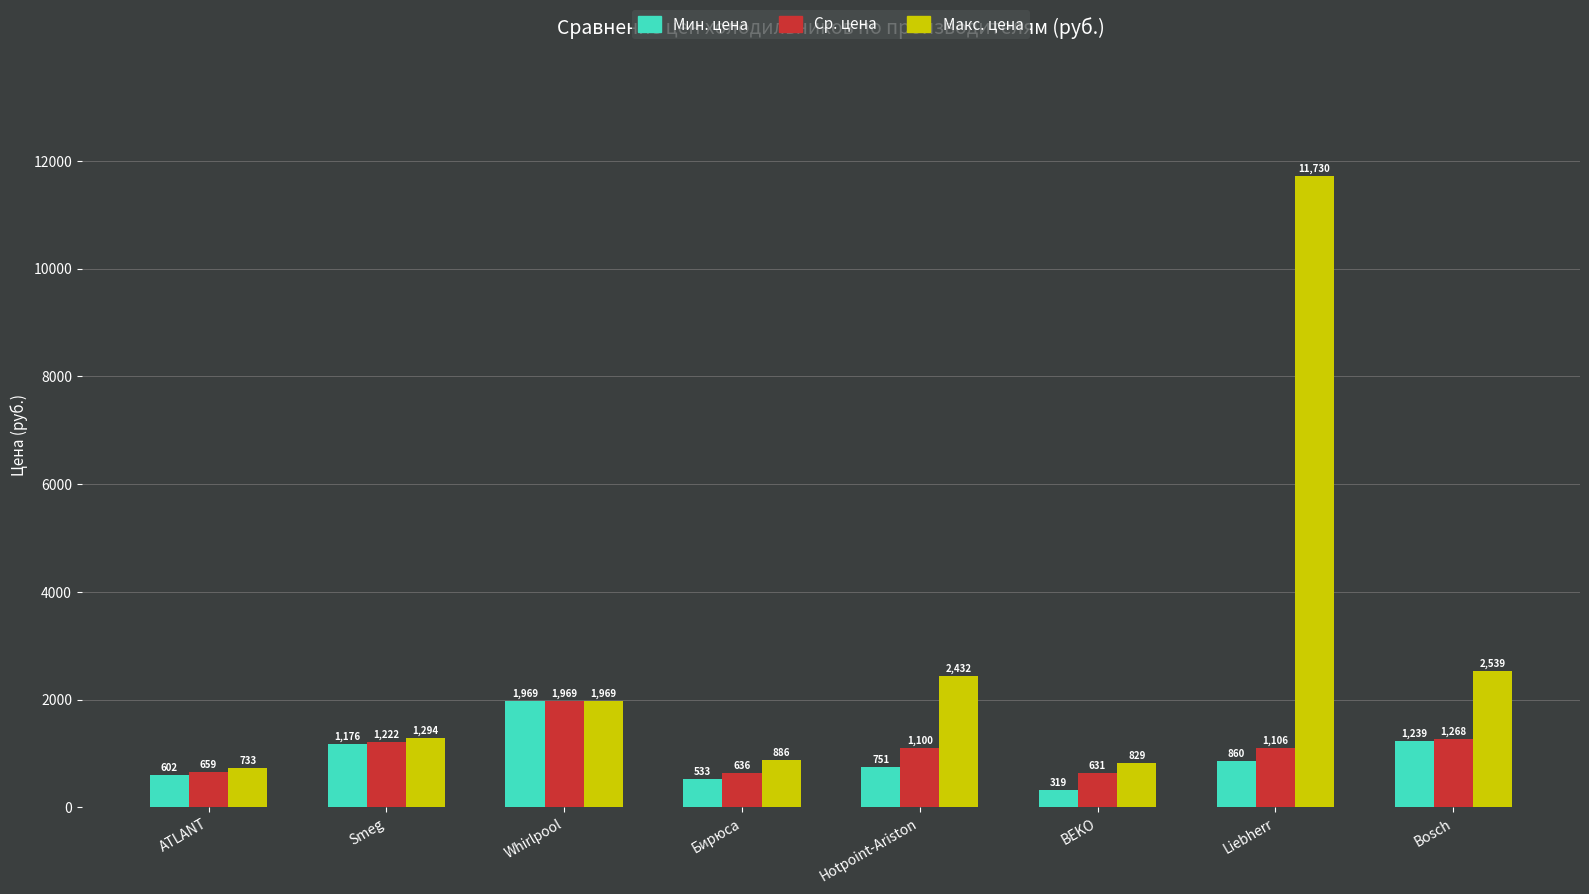

What position from the right is Hotpoint-Ariston?

4